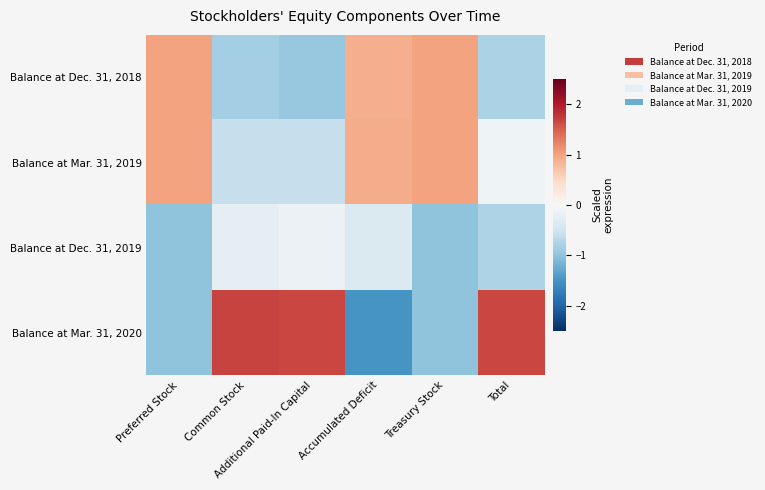

Between Total and Accumulated Deficit, which is larger?

Accumulated Deficit